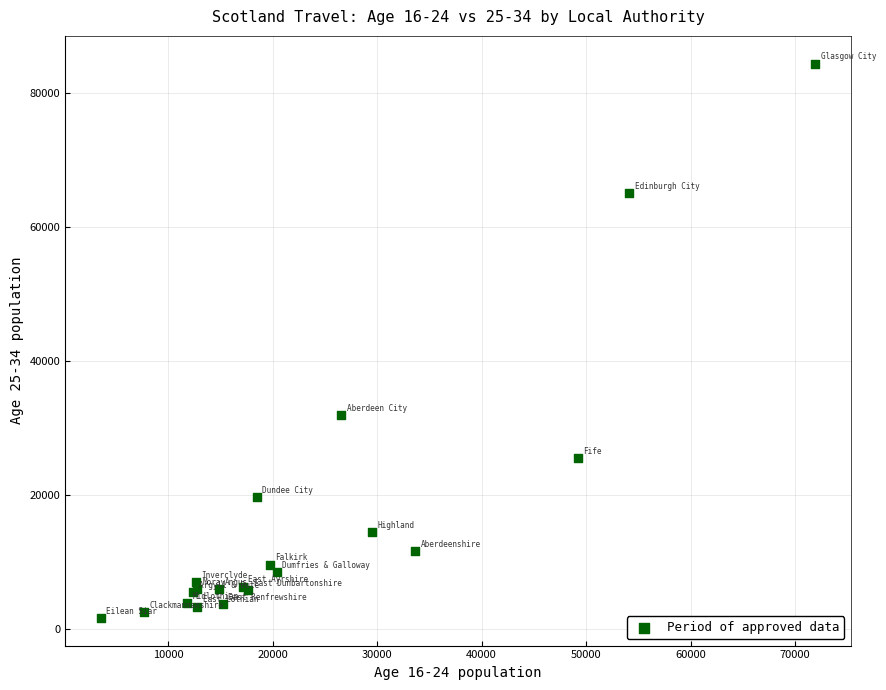

What Y value in the scatter plot is closest to 42989?

31847